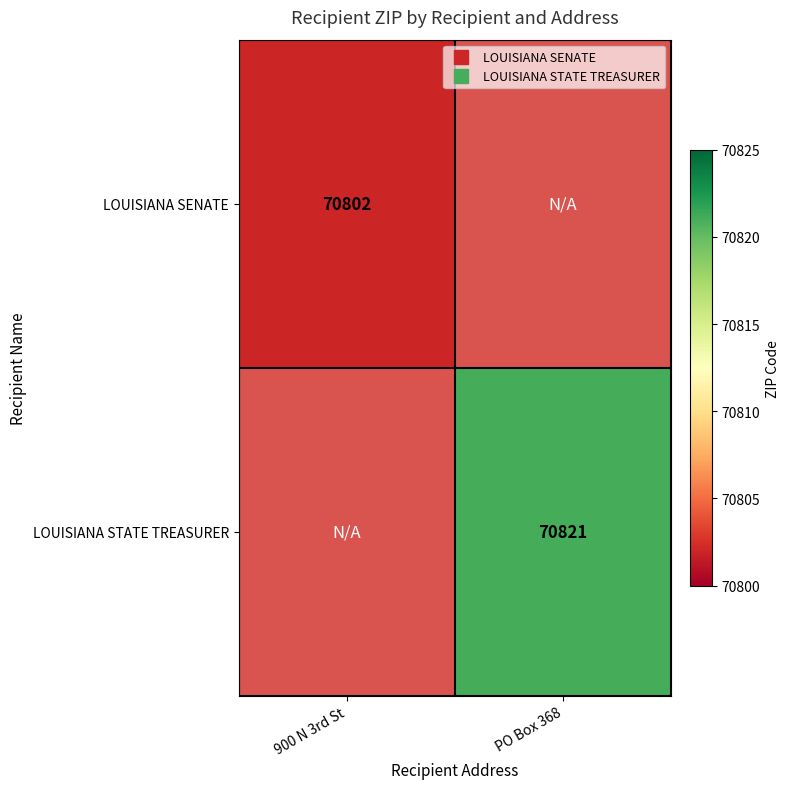

How many distinct data groups are displayed?

2